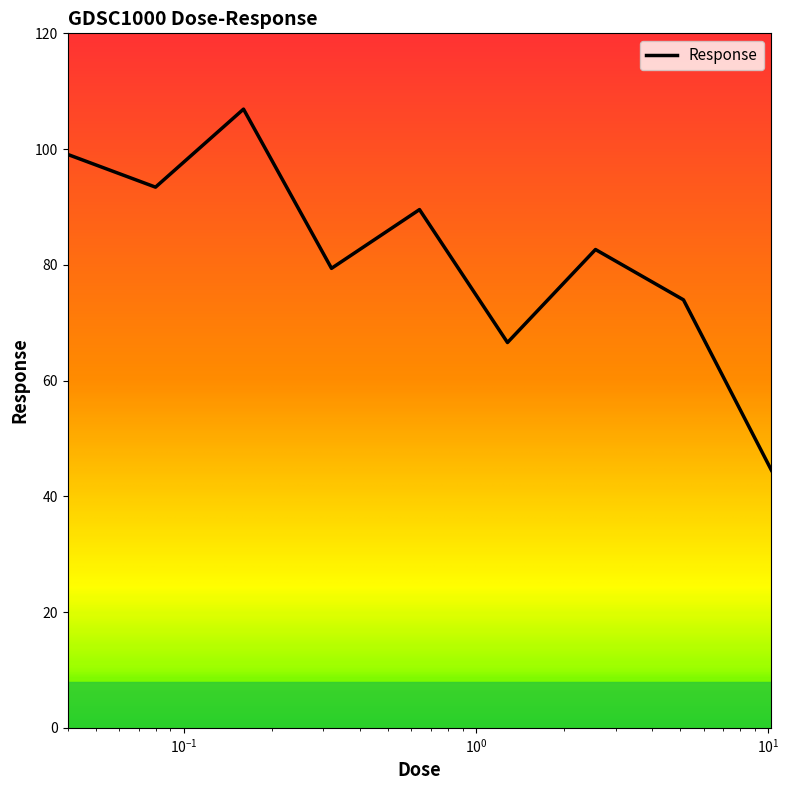

What is the difference between the maximum and minimum values?

62.4